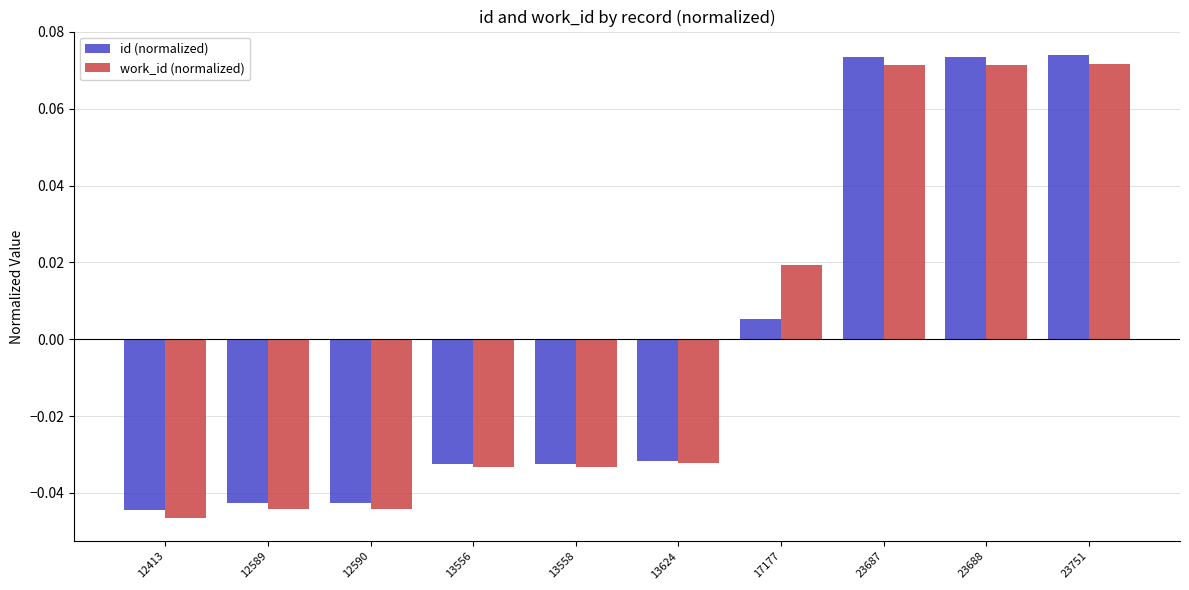

How many values in the work_id (normalized) series exceed 0?

4